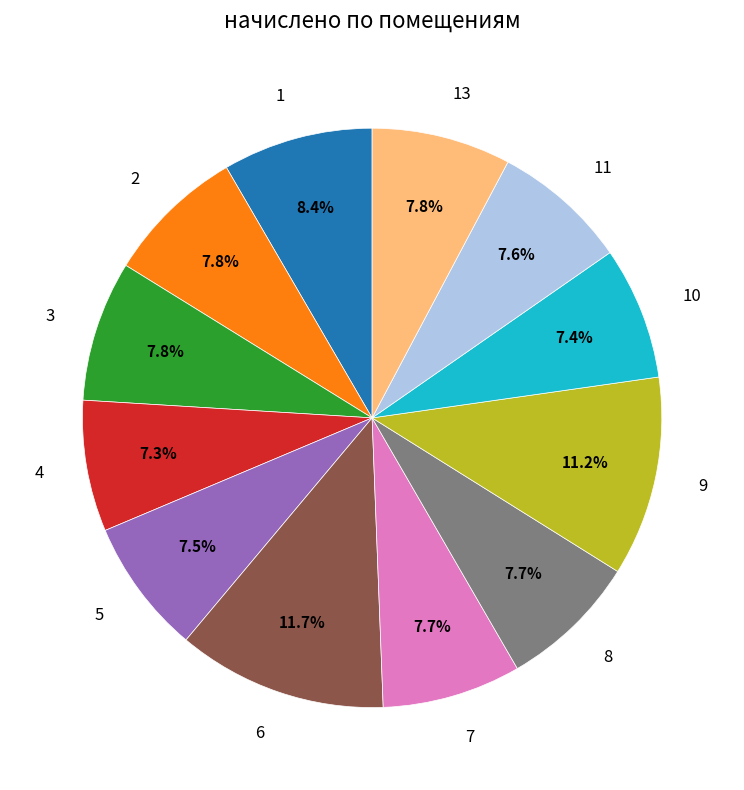

How much of the chart is everything except 4?

92.7%